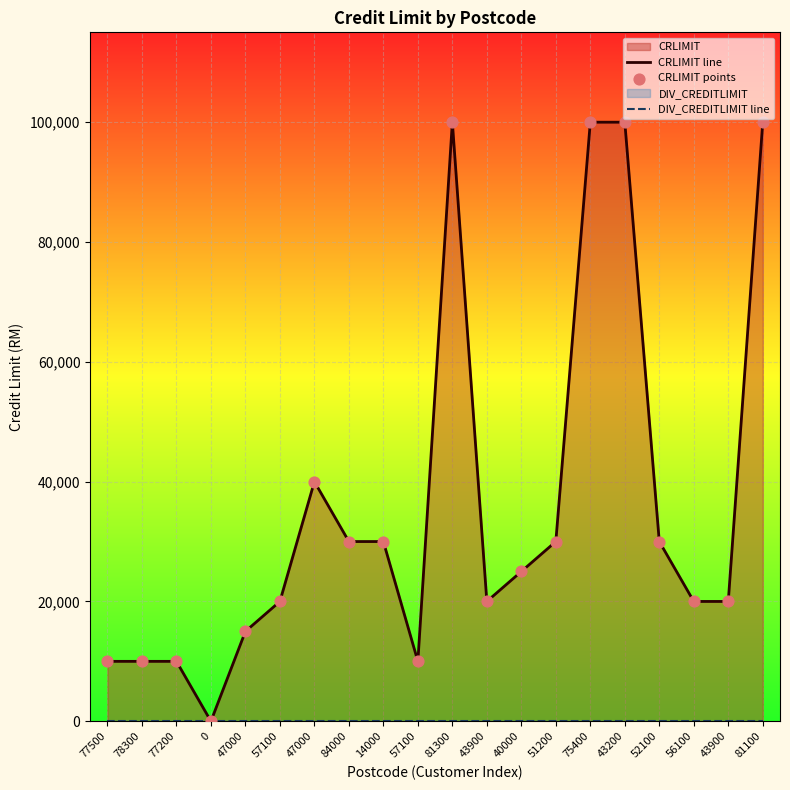

At how many categories does at least one series exceed 73353?

4